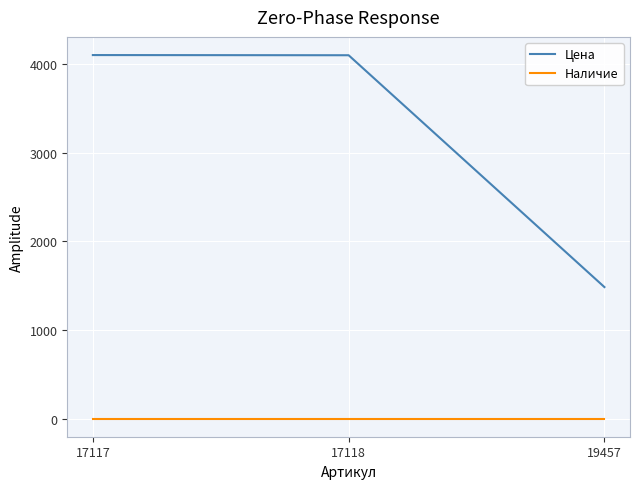

Which series has the widest spread of values?

Цена